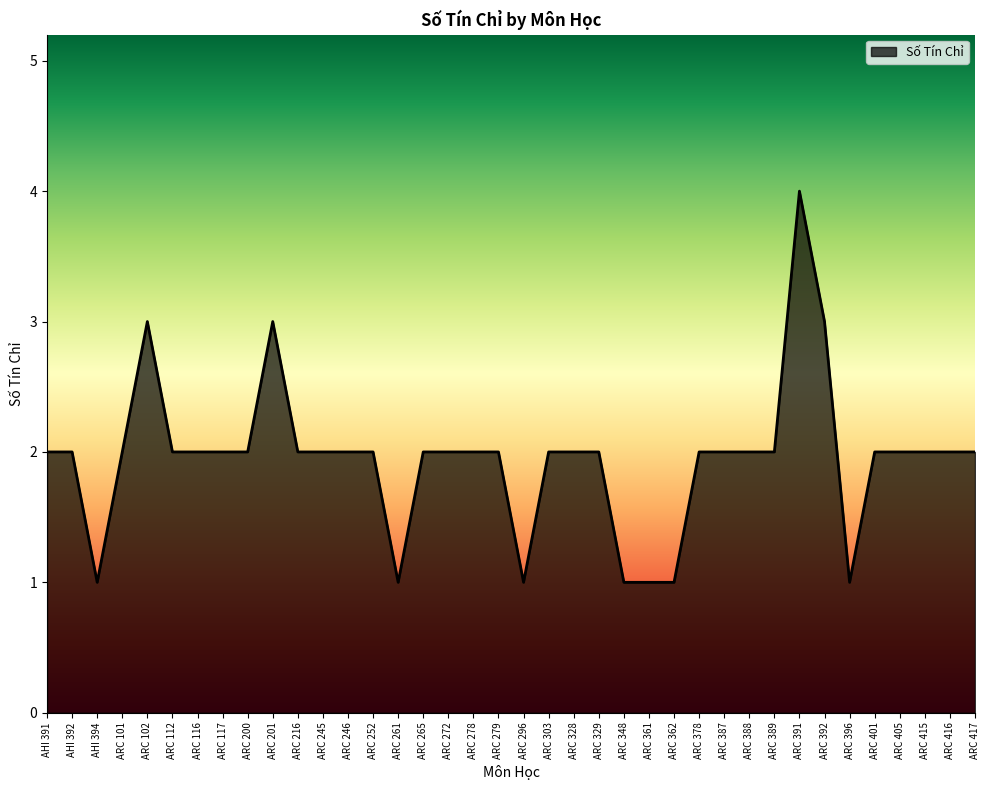

The chart shows a value of 6 at ARC 391. True or false?

False